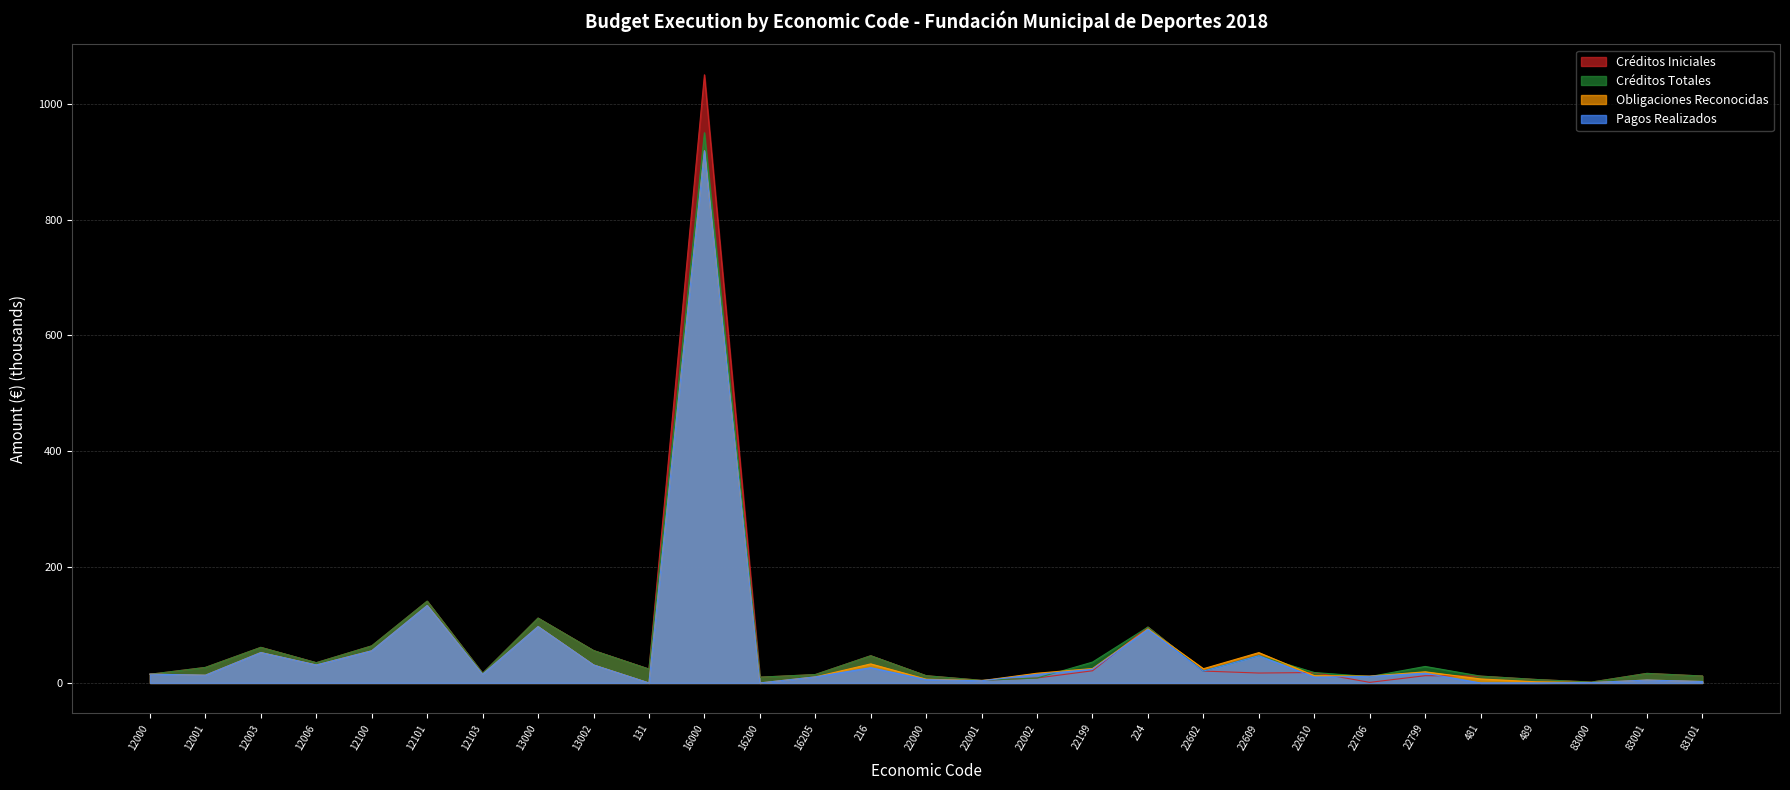

Count the number of data series in this chart.

4